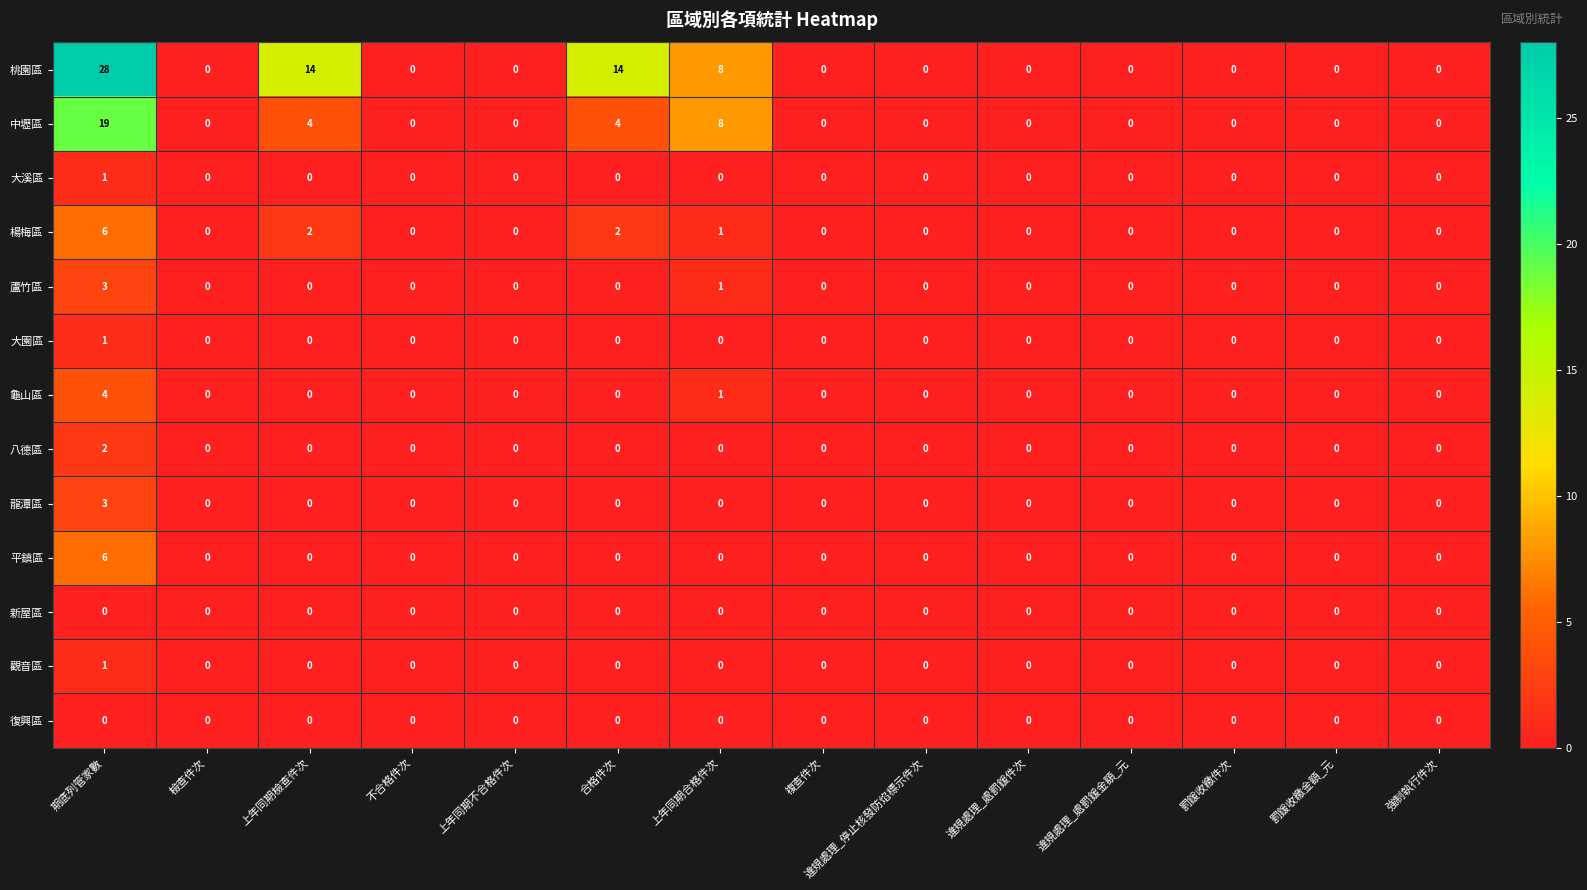

Which series has the widest spread of values?

桃園區